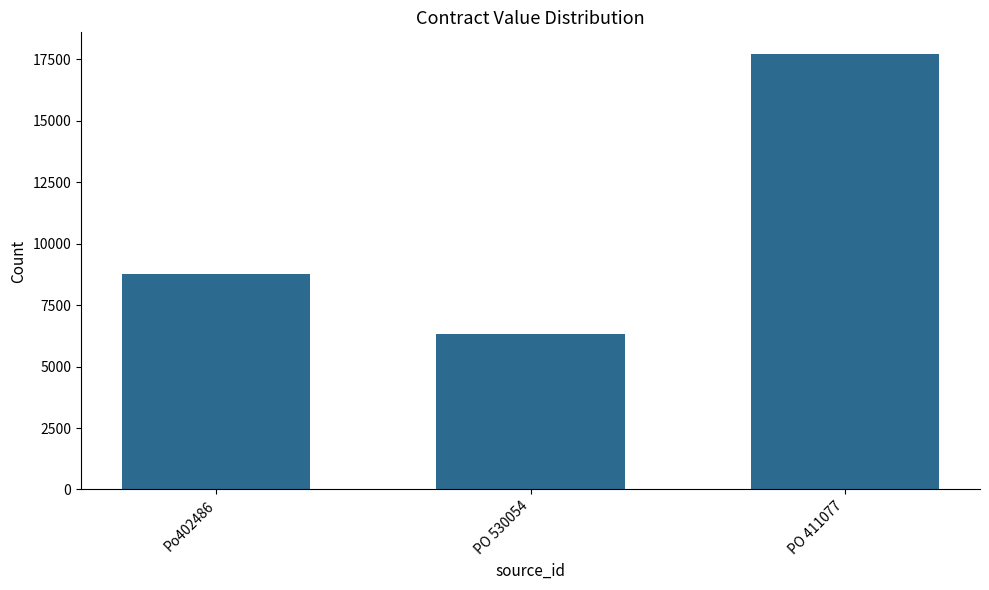

Is it true that the value at PO 530054 is 6320.8?

True